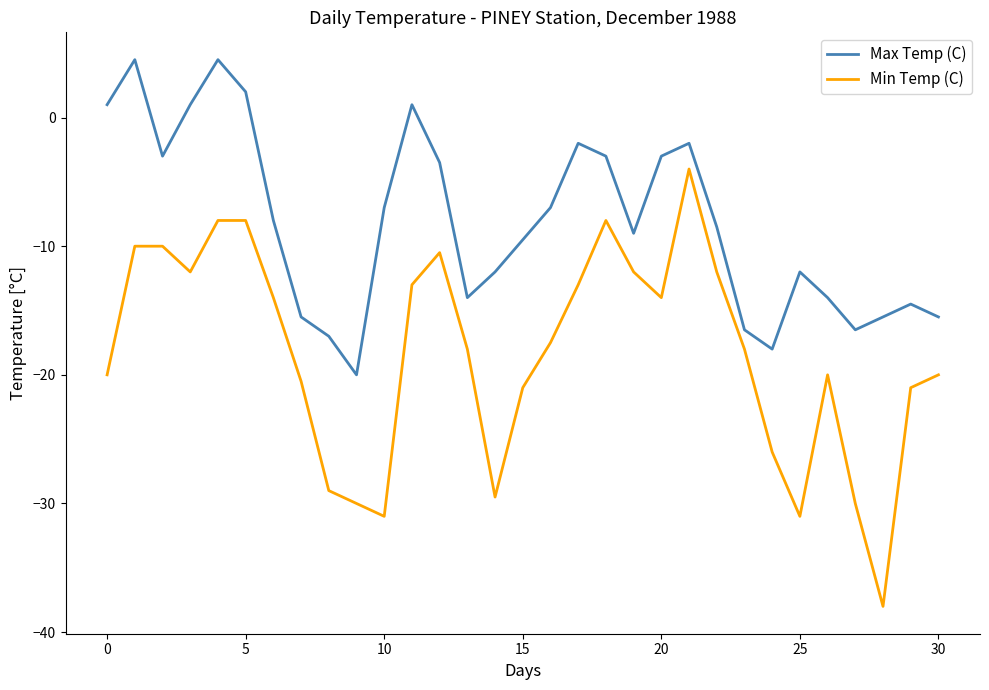

What is the smallest value displayed?

-38.0